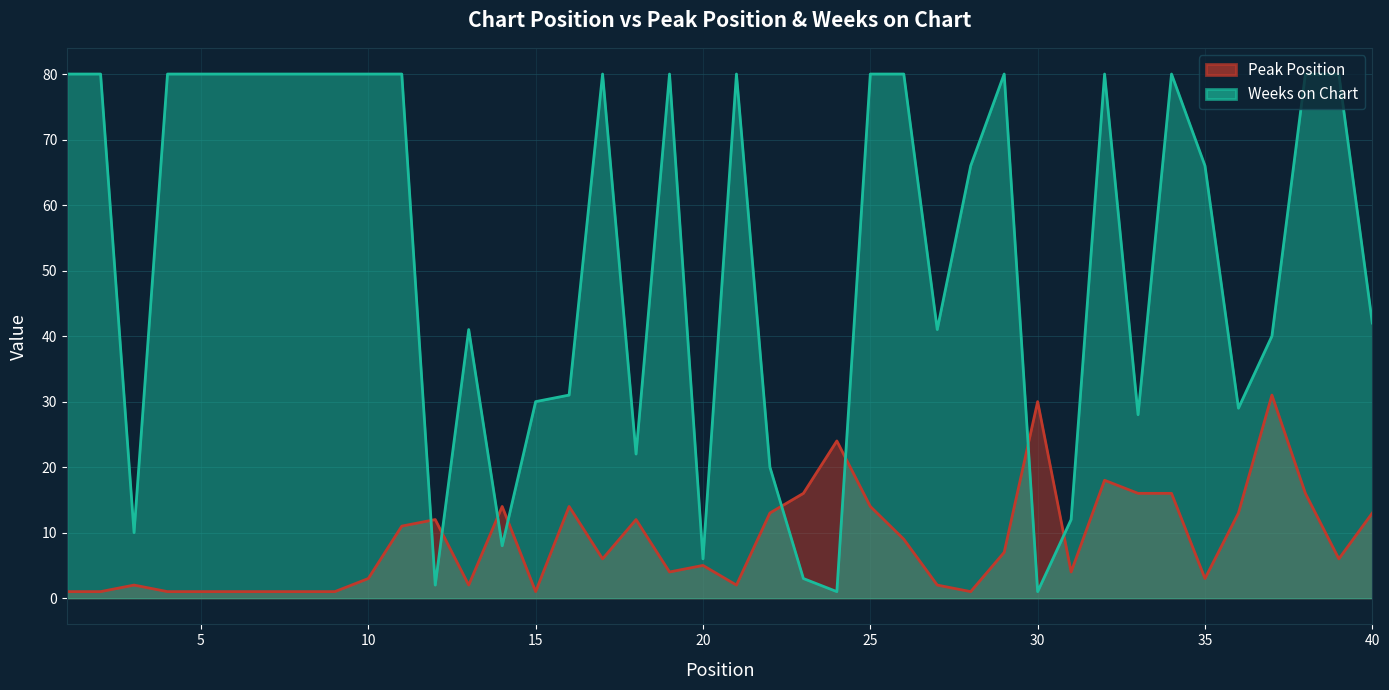

The Peak Position series shows 4 at 40. True or false?

False